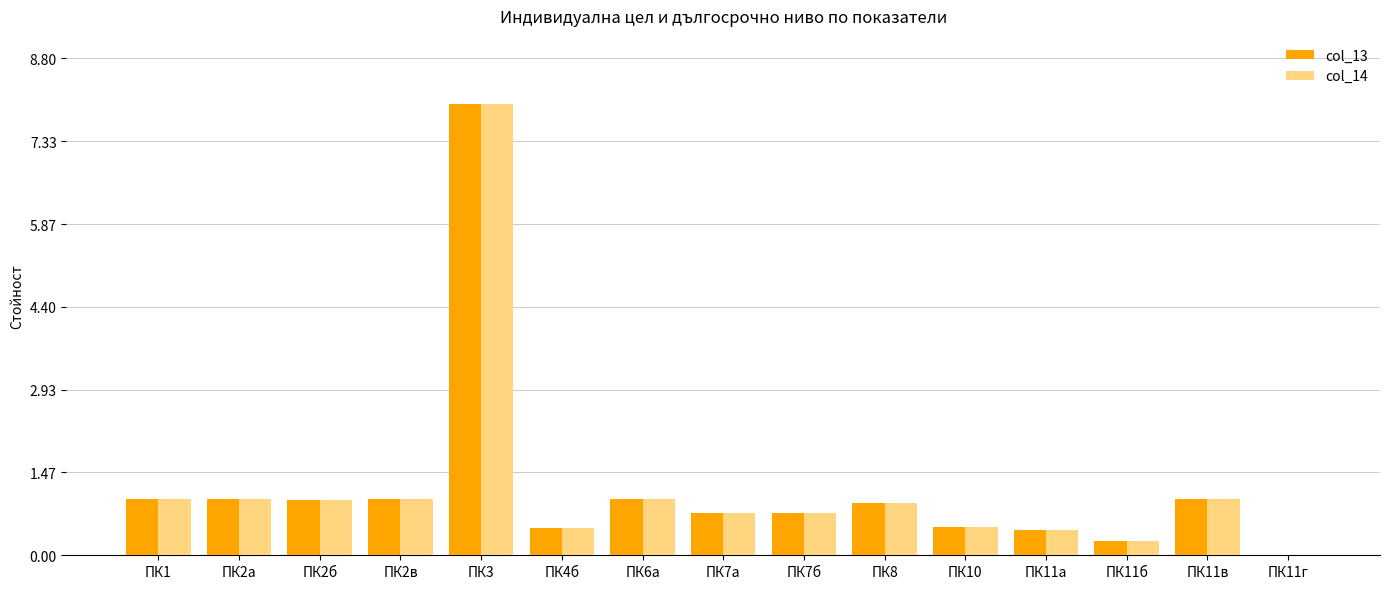

What is the highest value of the col_14 series?

8.0